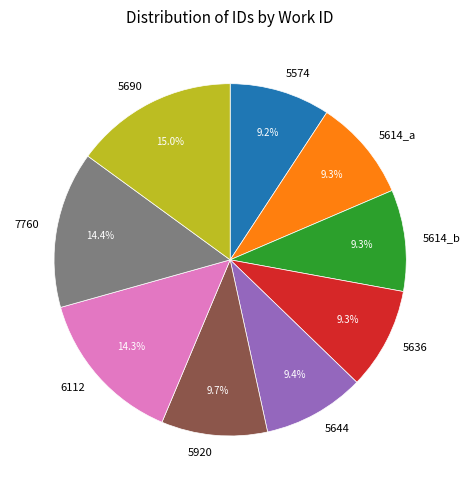

What is the total percentage of 7760 and 5614_a?

23.7%